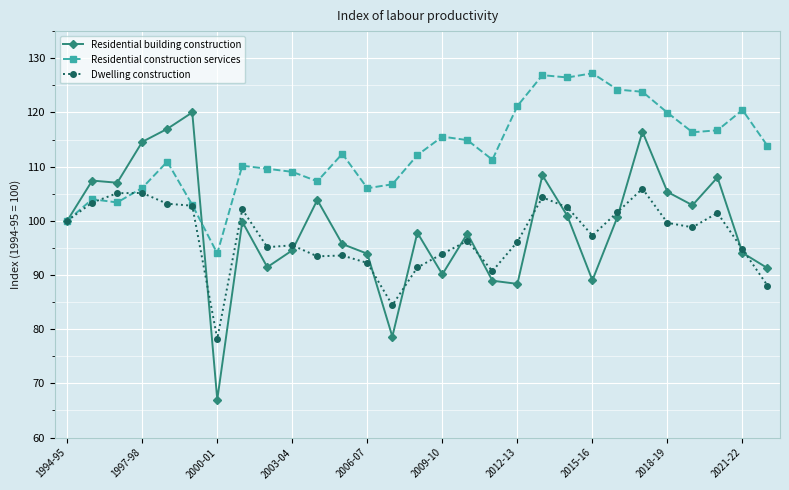

Which series has the widest spread of values?

Residential building construction